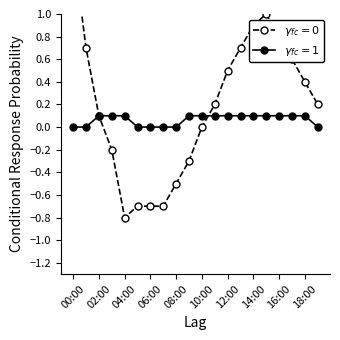

What is the spread (max minus min) of values at 06:00?

0.7